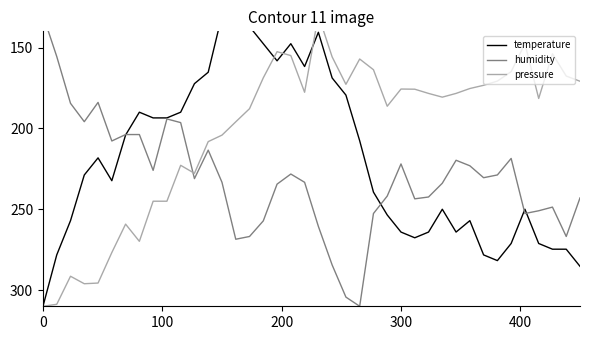

How many data points in pressure are less than 178?

19